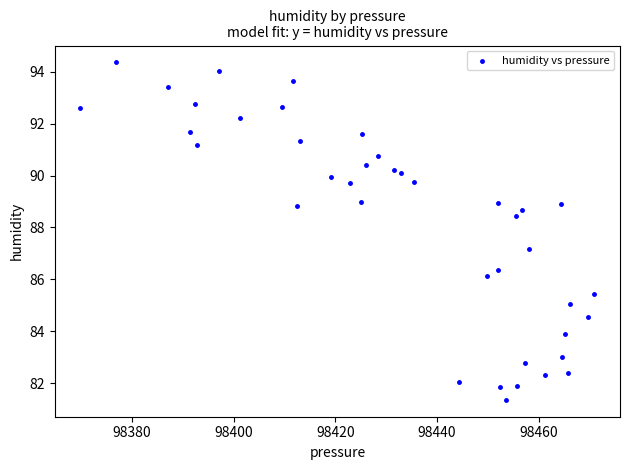

What is the range of Y values (max minus min)?

13.0